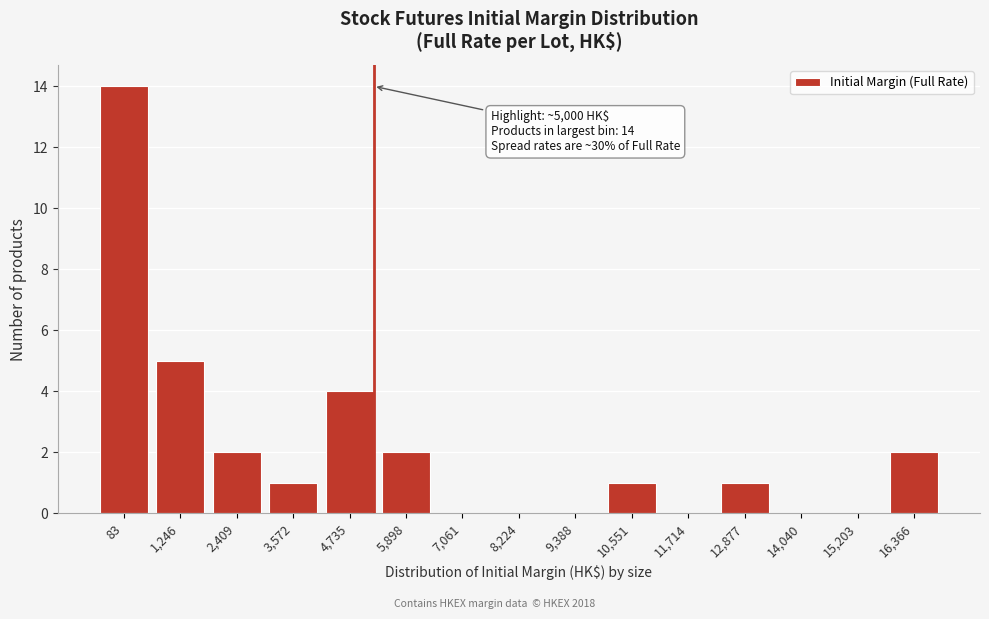

Reading left to right, transcribe all the data shown in this chart.

83=14	1,246=5	2,409=2	3,572=1	4,735=4	5,898=2	7,061=0	8,224=0	9,388=0	10,551=1	11,714=0	12,877=1	14,040=0	15,203=0	16,366=2